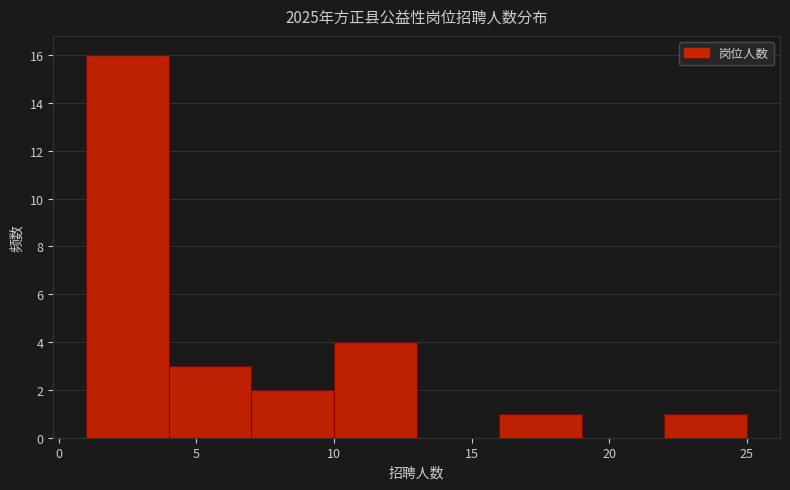

Reading left to right, list every bar in this chart as the range it spans on the x-axis followed by its height. The values are not printed on the chart, so give them approximately, as read against the axis.

1 to 4: 16
4 to 7: 3
7 to 10: 2
10 to 13: 4
13 to 16: 0
16 to 19: 1
19 to 22: 0
22 to 25: 1